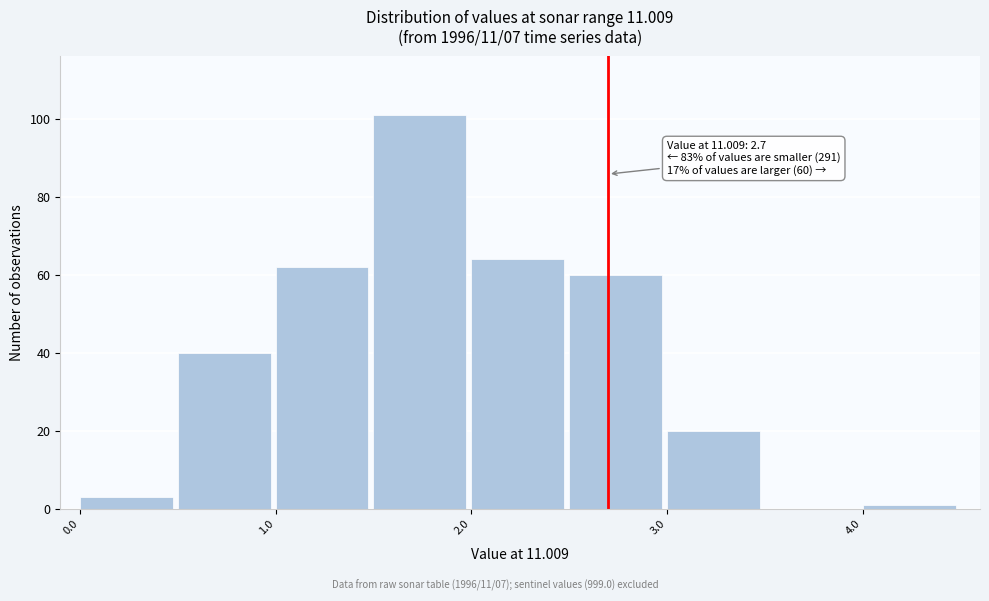

Which range on the x-axis has the tallest bar?

1.5 to 2.0